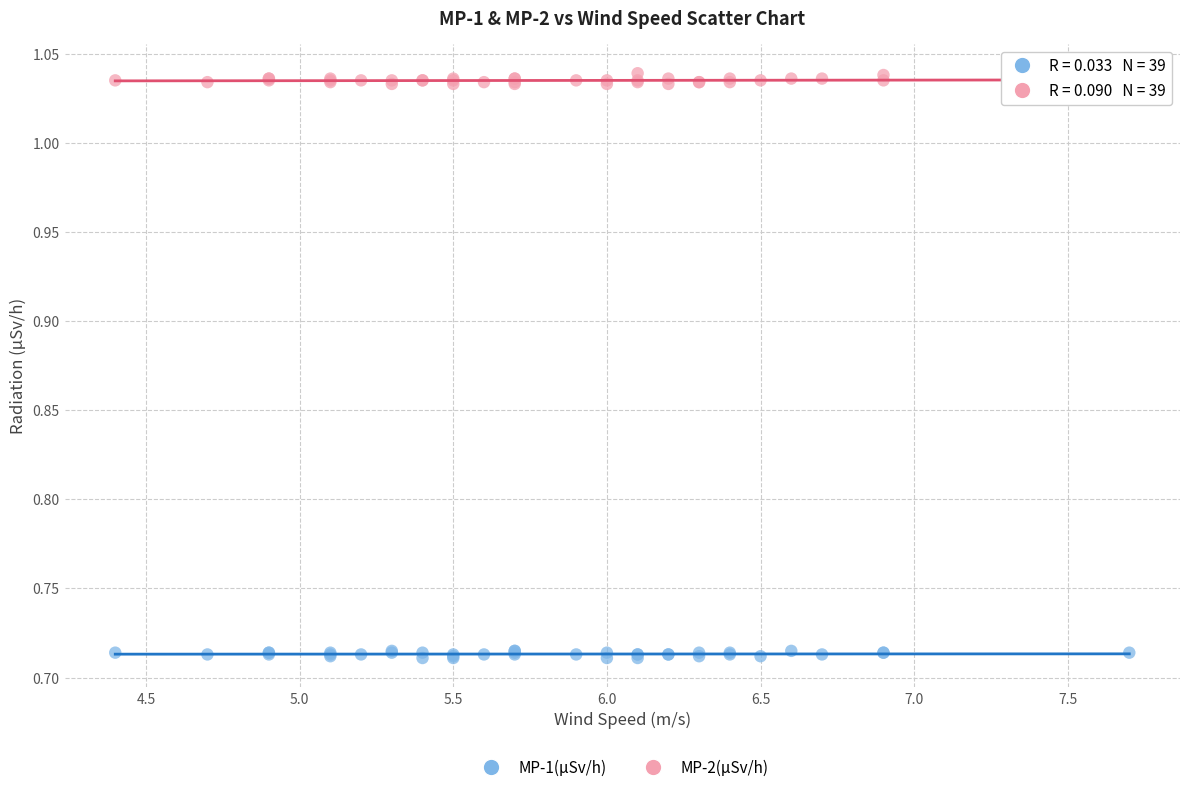

What is the X range (max minus min) for the scatter plot?

3.3